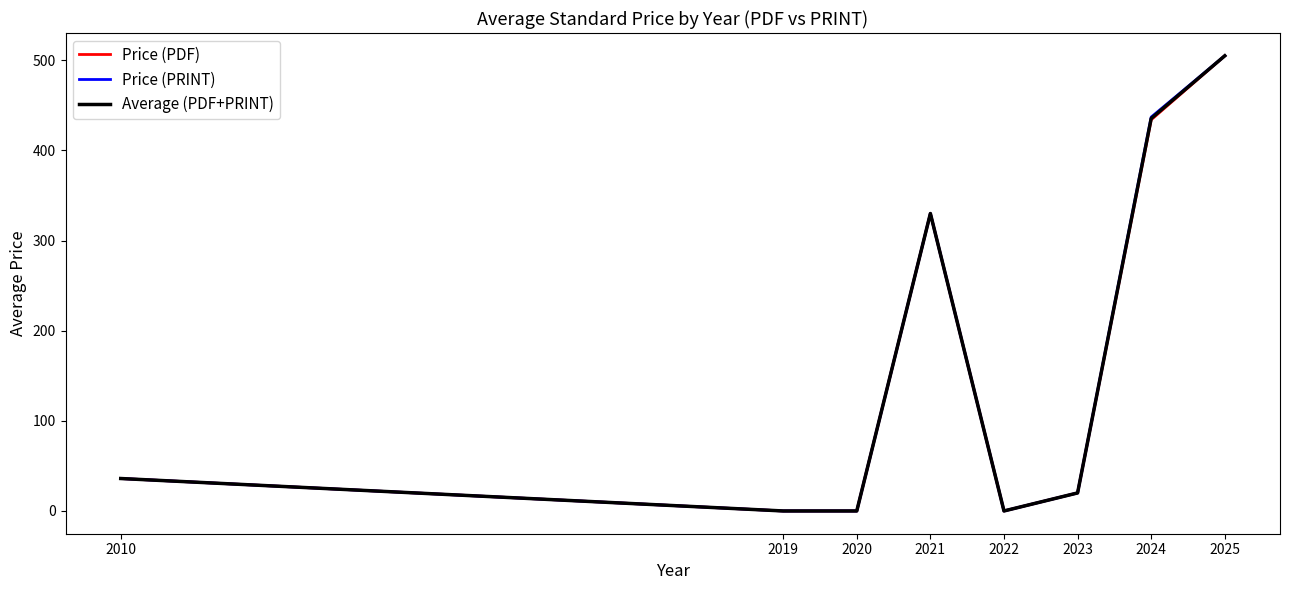

Does the chart display data point markers on the line(s)?

No